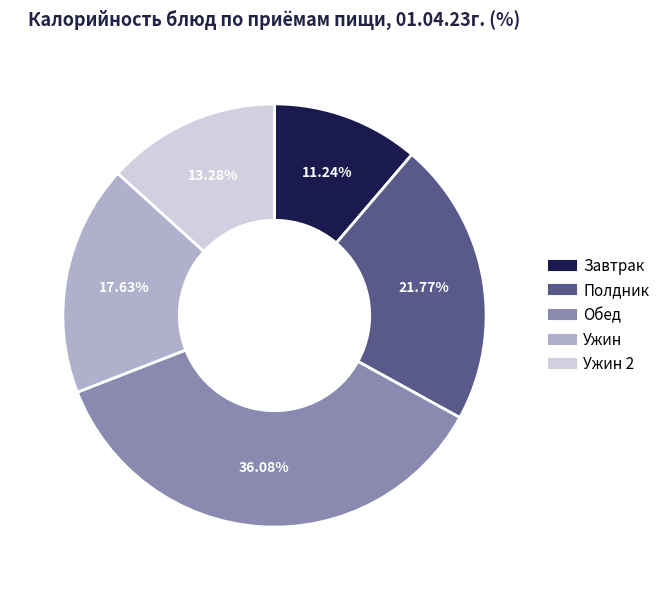

Does any single category account for the majority?

No